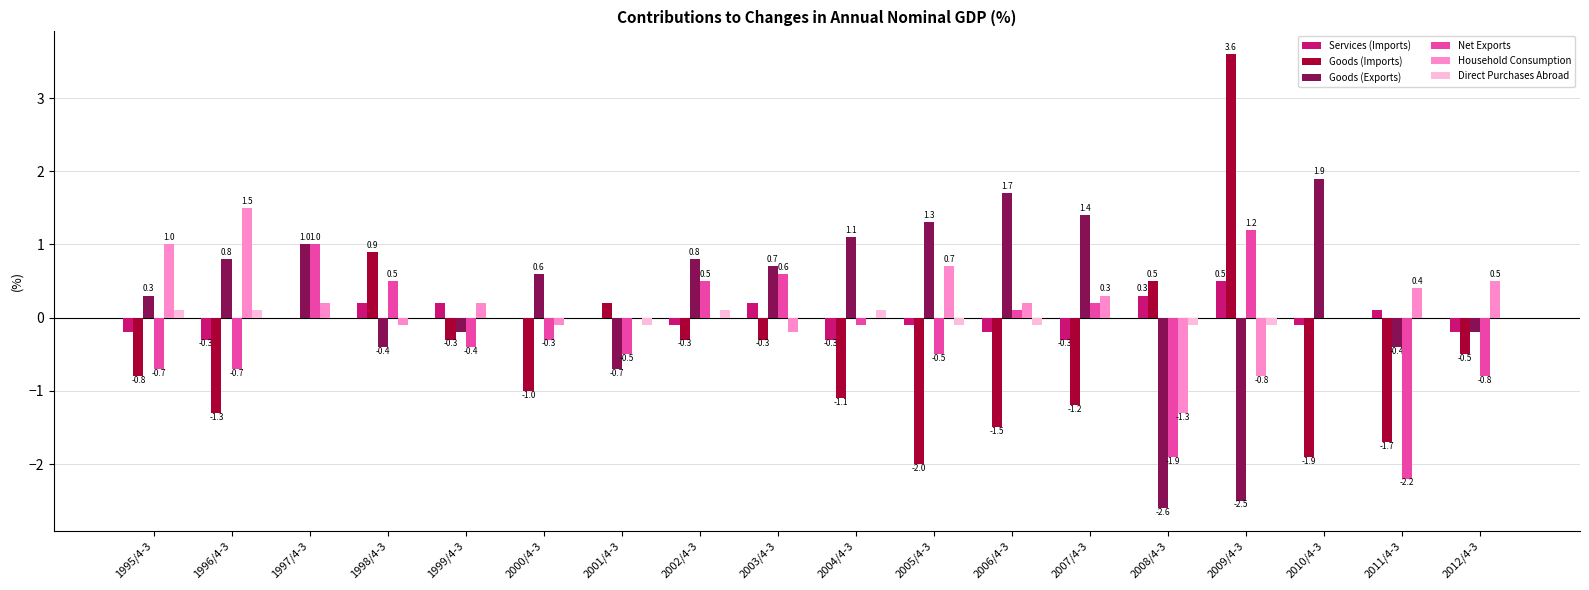

What is the difference between the Net Exports values at 2007/4-3 and 2012/4-3?

1.0